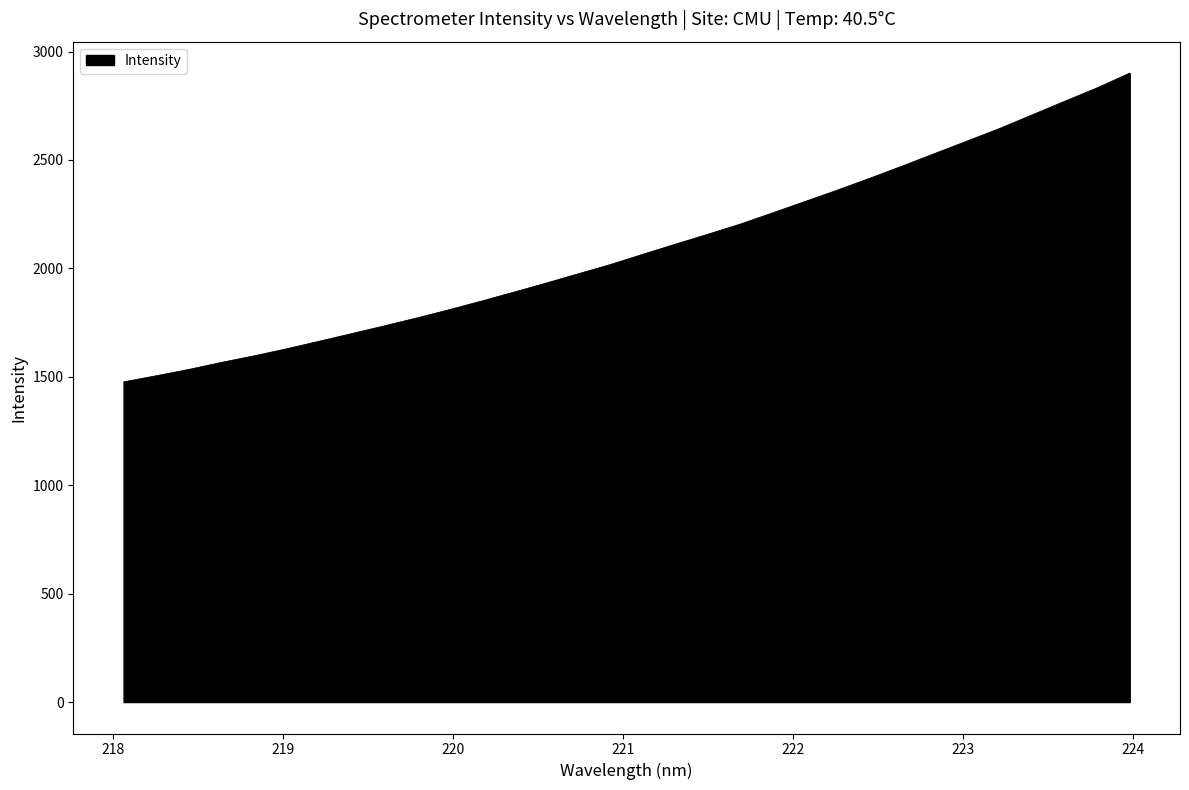

What is the difference between the maximum and minimum values?

1424.1